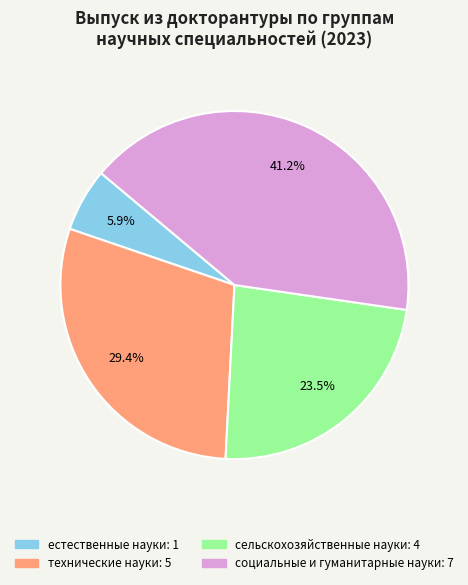

Is it true that технические науки is 40% of the pie?

False